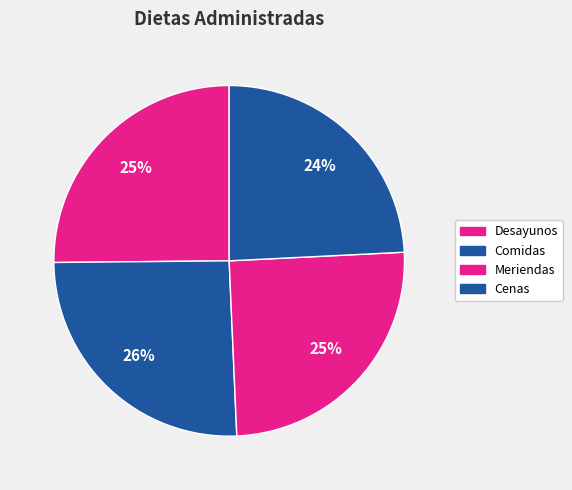

To the nearest percent, what portion does Desayunos represent?

25%